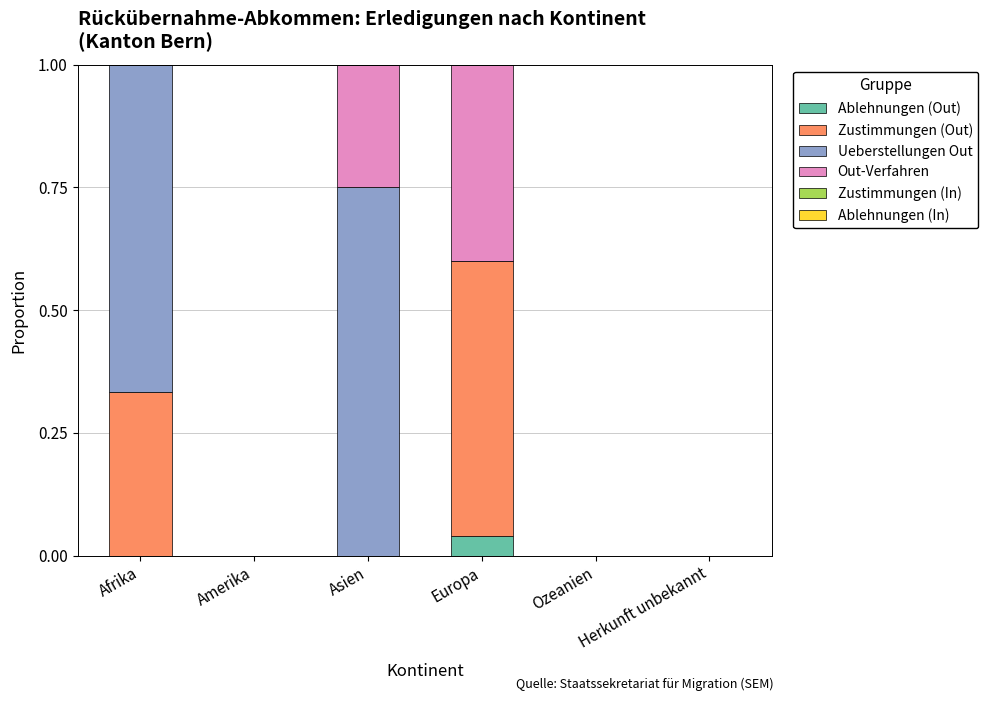

What is the total value across all series at Afrika?

1.0